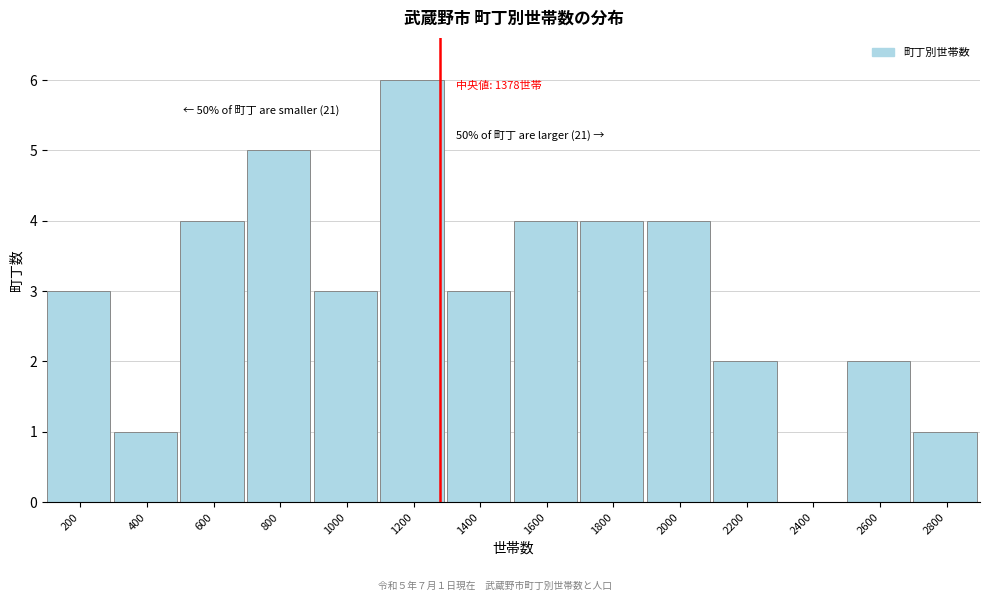

Reading right to left, what are all the values shown in this chart?

2800=1	2600=2	2400=0	2200=2	2000=4	1800=4	1600=4	1400=3	1200=6	1000=3	800=5	600=4	400=1	200=3